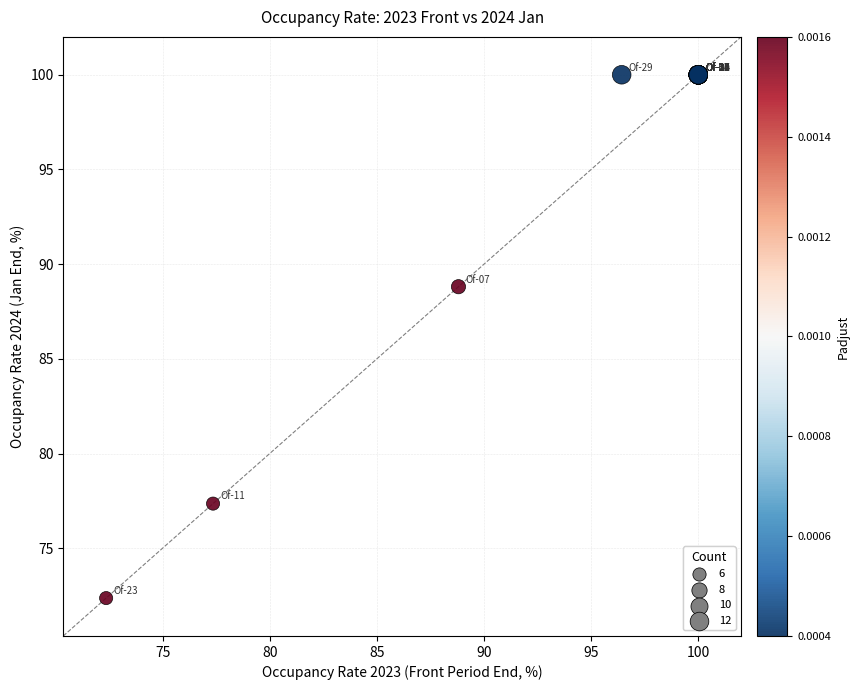

What Y value in the scatter plot is closest to 86?

88.8